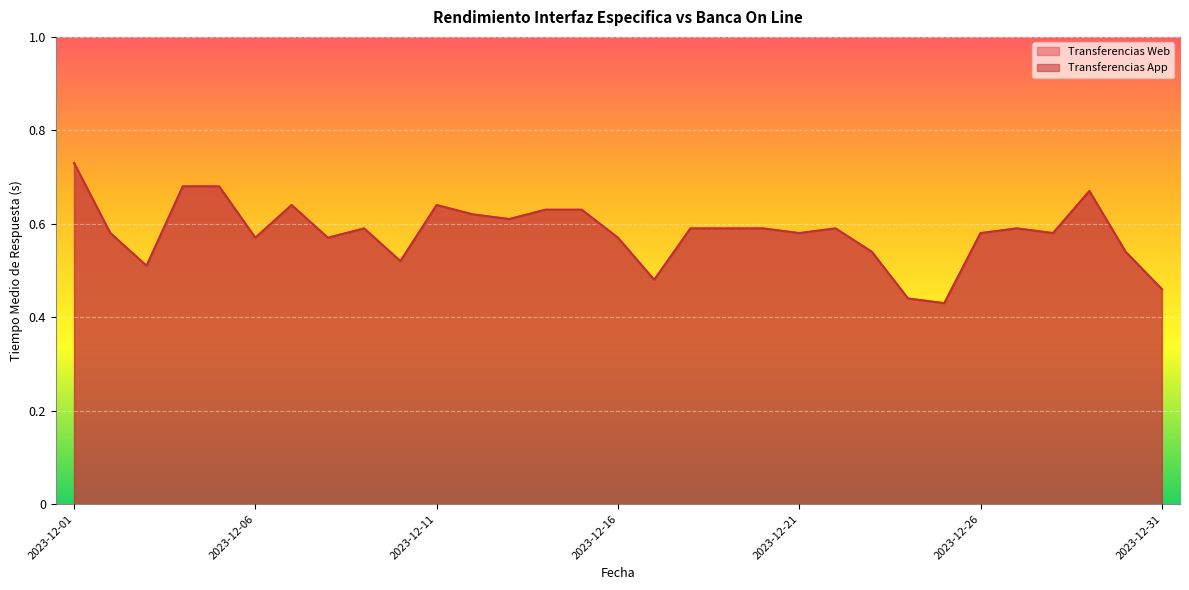

How many interior local peaks does the Transferencias App series have?

6